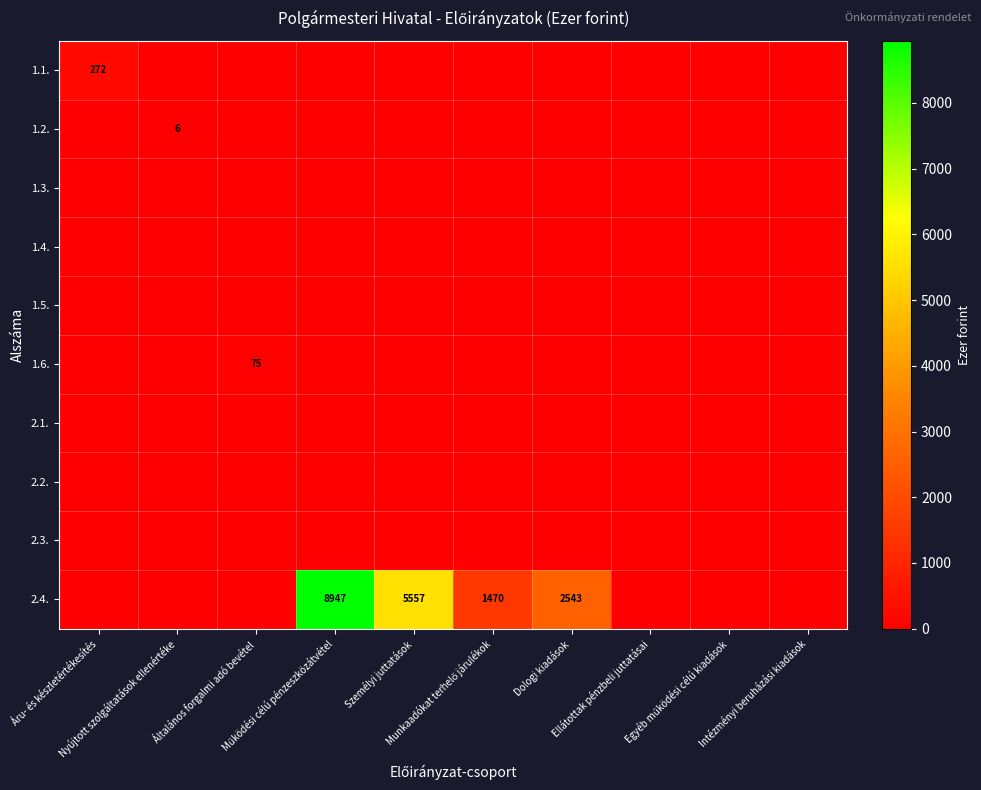

Which series has the widest spread of values?

2.4.